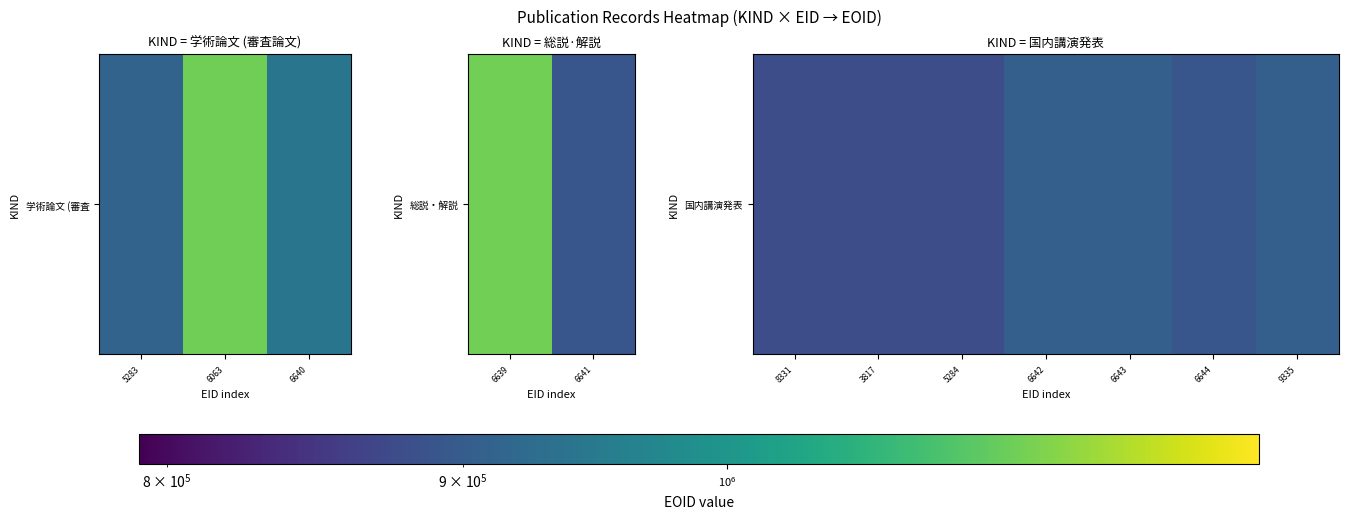

What is the minimum value shown in the chart?

879226